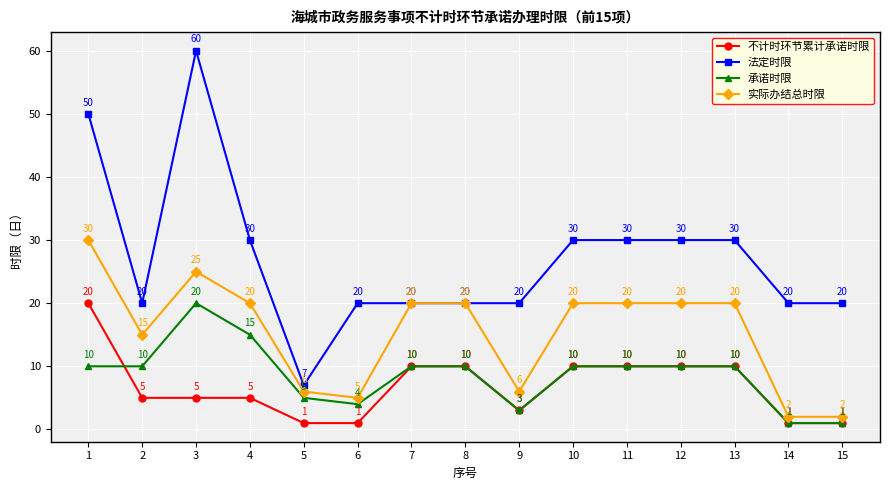

How many series are shown in this chart?

4